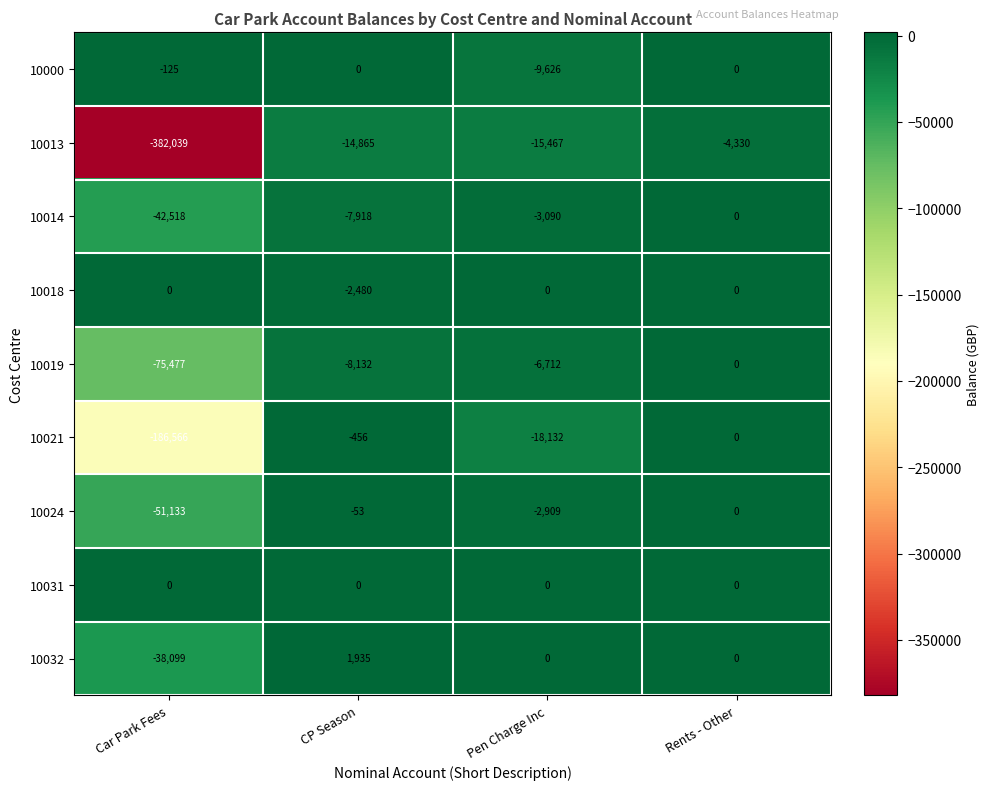

What is the approximate value of 10013 at CP Season?

-14865